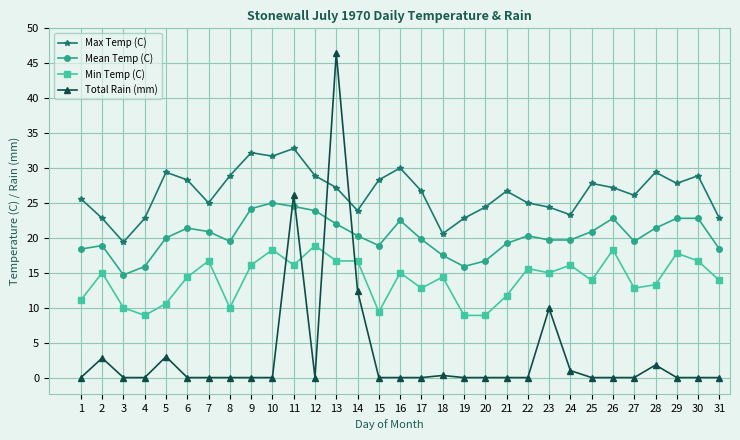

What are all the series names shown in the legend?

Max Temp (C), Mean Temp (C), Min Temp (C), Total Rain (mm)